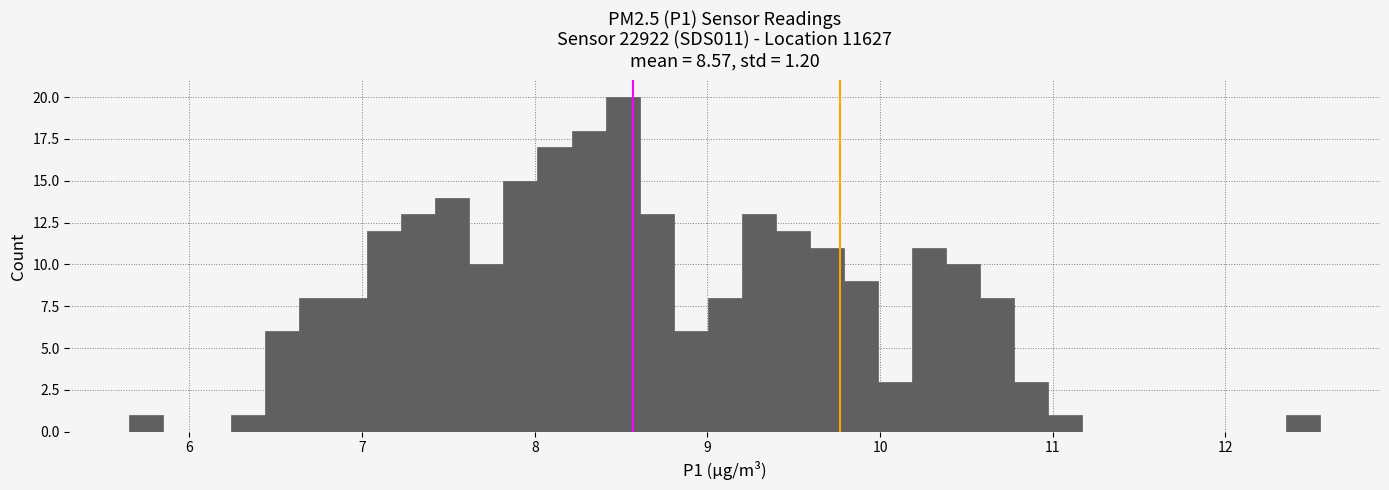

Read against the x-axis, roughly where is the centre of the tallest bar?

8.5